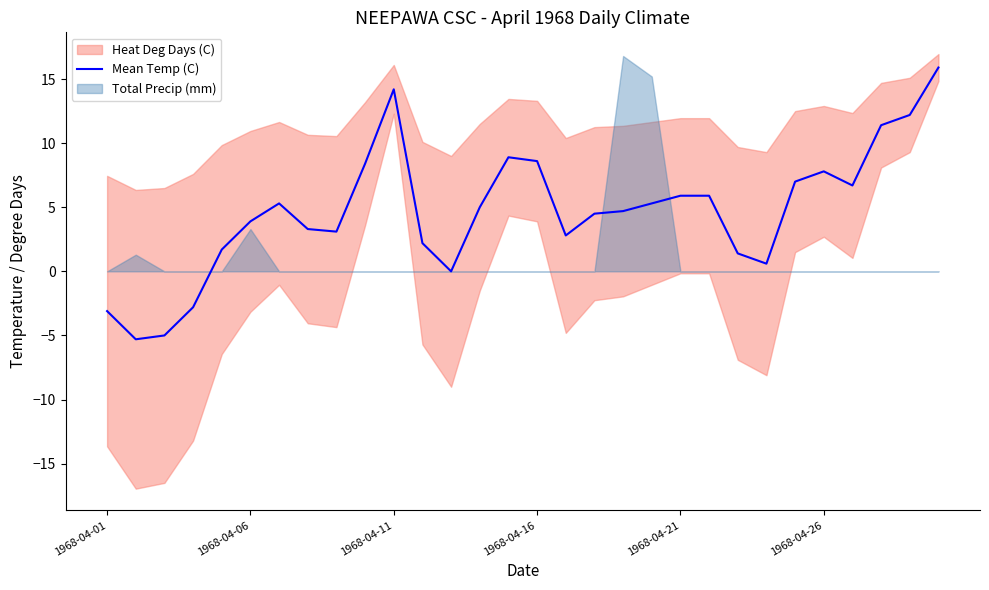

Is it true that the value at 18 is 4.7?

True